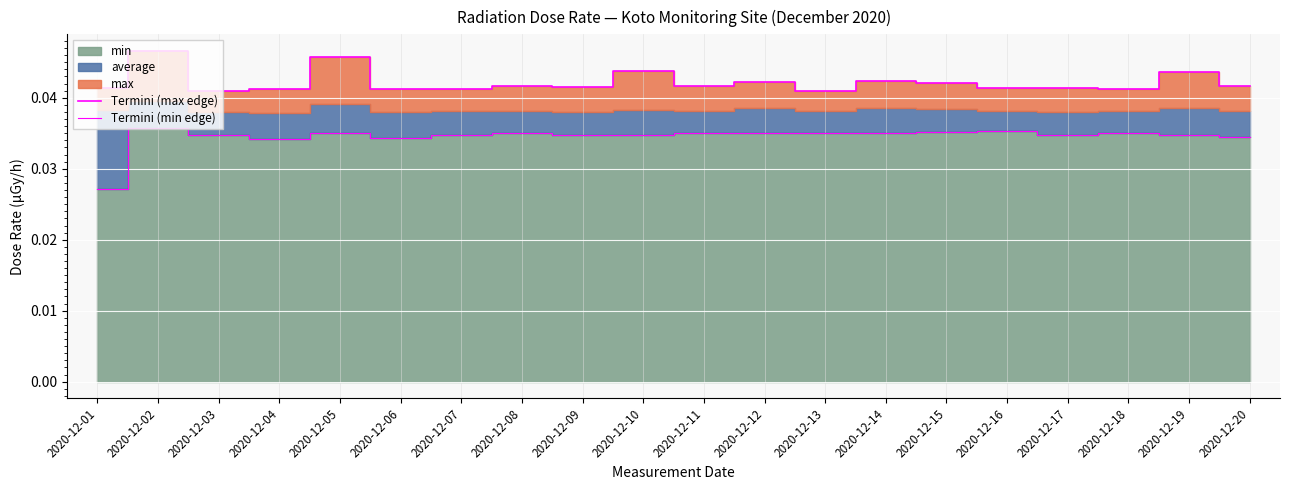

True or false: Termini (min edge) and Termini (max edge) cross at least once.

False